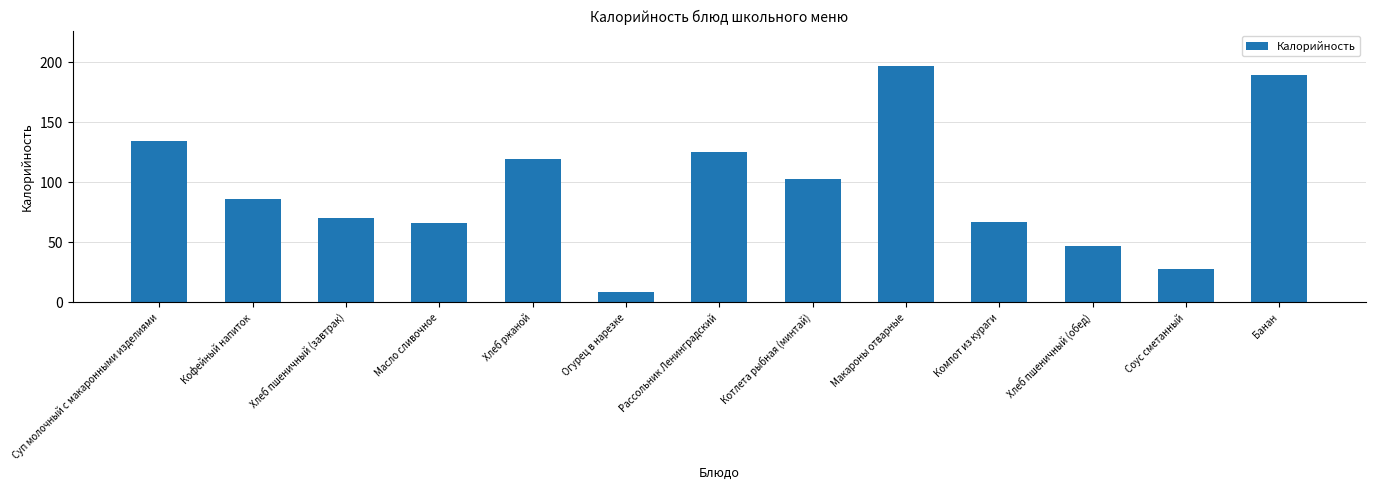

What is the change in value from Суп молочный с макаронными изделиями to Компот из кураги?

-67.3